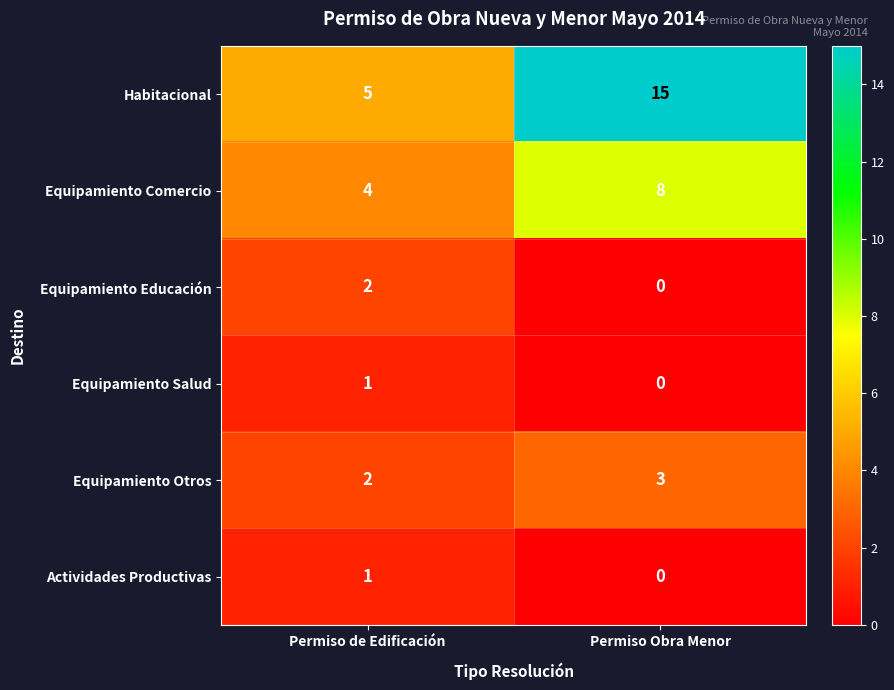

Which series has the widest spread of values?

Habitacional